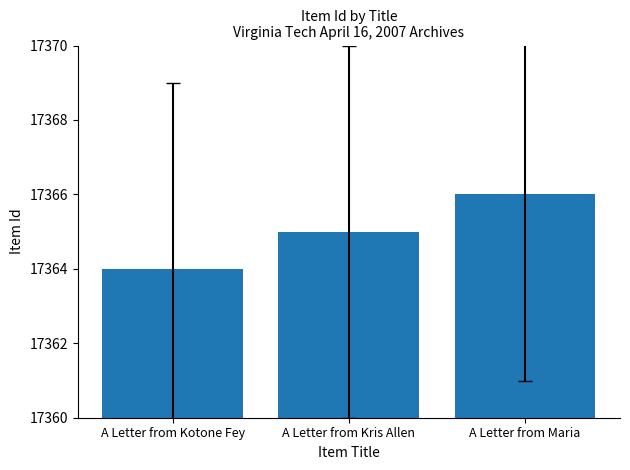

What is the label of the 1st bar from the left?

A Letter from Kotone Fey